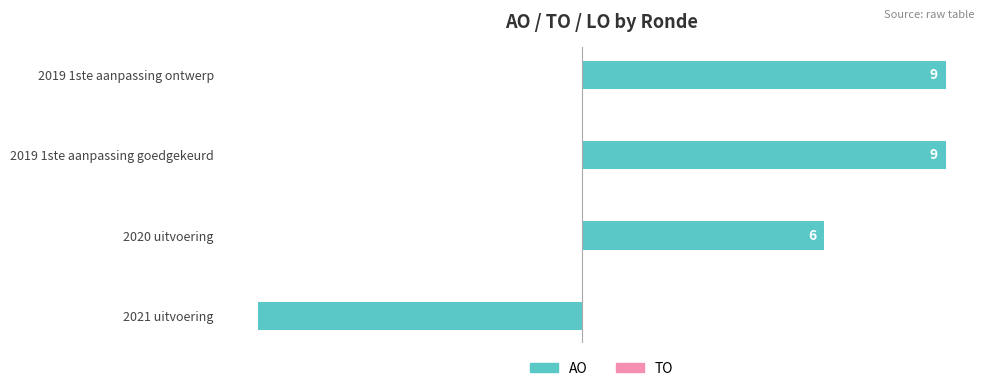

How many data points does each series have?

4